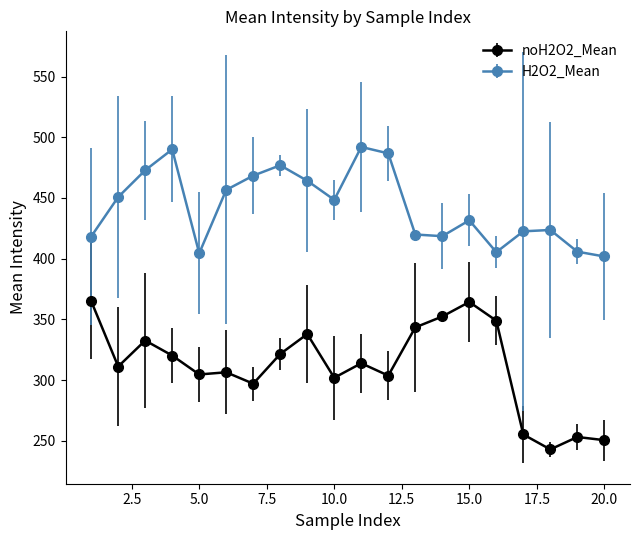

True or false: noH2O2_Mean has more than 2 points higher than both neighbors.

True